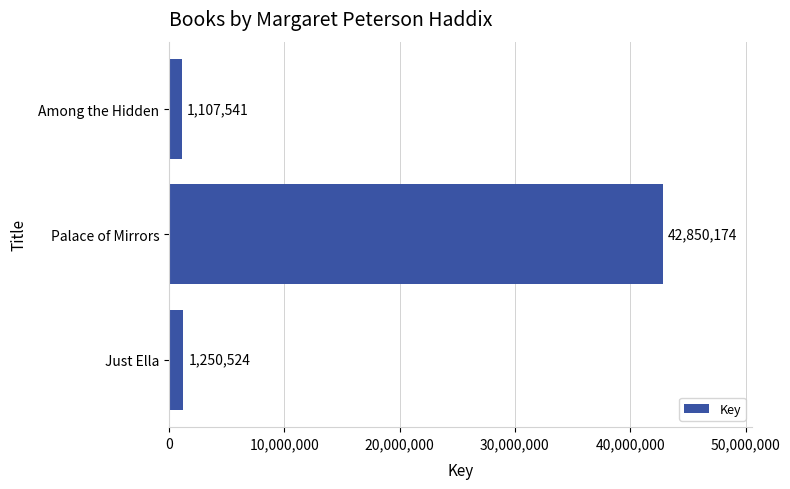

Where is the data nearest to the value 21978857?

Just Ella